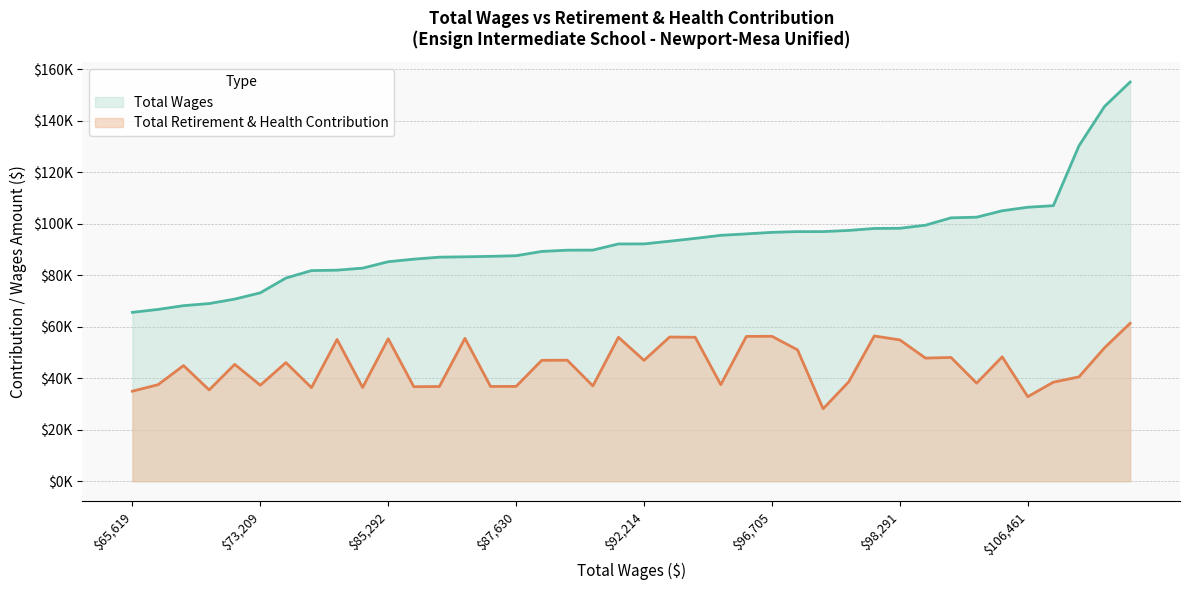

True or false: Total Retirement & Health Contribution and Total Wages cross at least once.

False